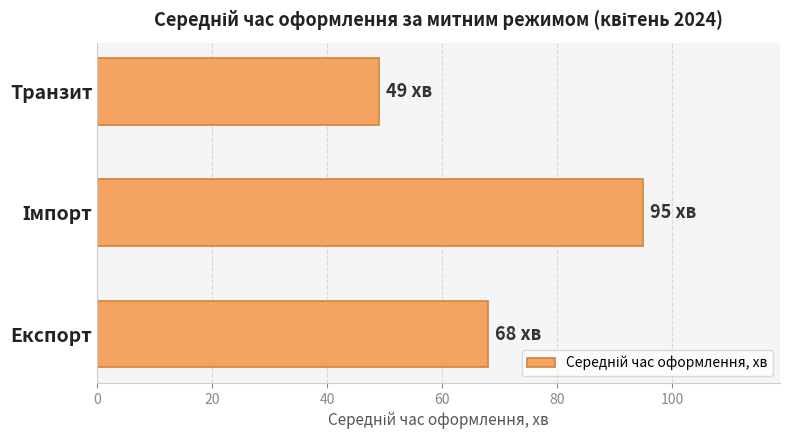

Which has a higher value, Експорт or Транзит?

Експорт